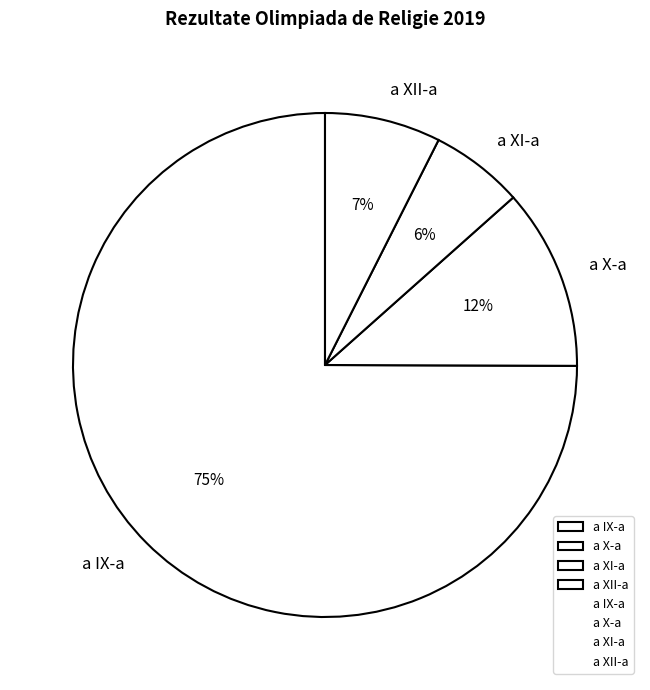

What is the smallest slice in the pie chart?

a XI-a